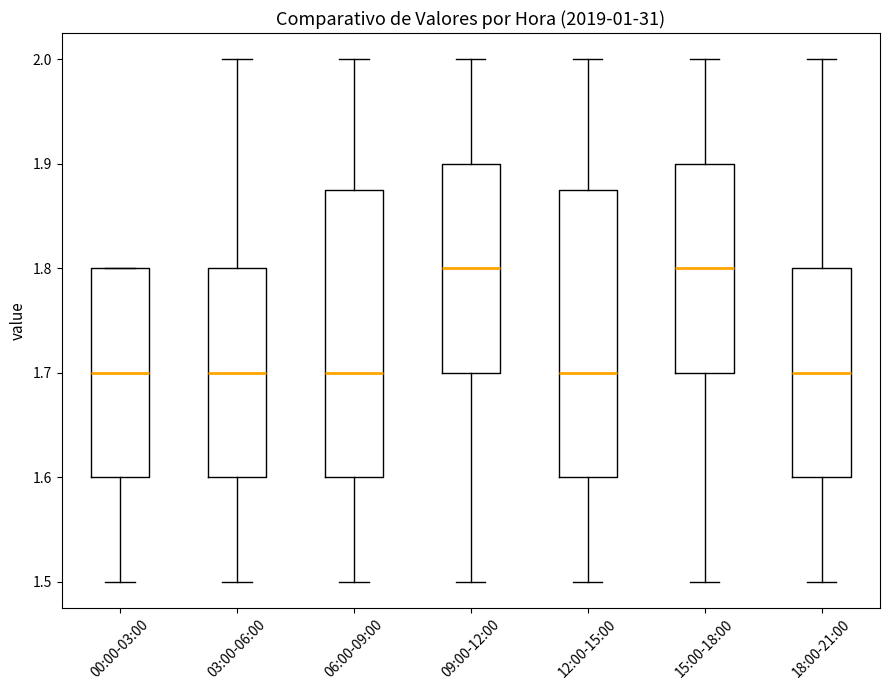

Reading left to right, transcribe this box plot: for each box, give where its median line is, the range the box spans, and where its two whiskers end, as read against the y-axis. The values are not printed on the chart, so give them approximately, as read against the axis.

00:00-03:00: median 1.70, box 1.60 to 1.80, whiskers 1.50 to 1.80
03:00-06:00: median 1.70, box 1.60 to 1.80, whiskers 1.50 to 2.00
06:00-09:00: median 1.70, box 1.60 to 1.88, whiskers 1.50 to 2.00
09:00-12:00: median 1.80, box 1.70 to 1.90, whiskers 1.50 to 2.00
12:00-15:00: median 1.70, box 1.60 to 1.88, whiskers 1.50 to 2.00
15:00-18:00: median 1.80, box 1.70 to 1.90, whiskers 1.50 to 2.00
18:00-21:00: median 1.70, box 1.60 to 1.80, whiskers 1.50 to 2.00